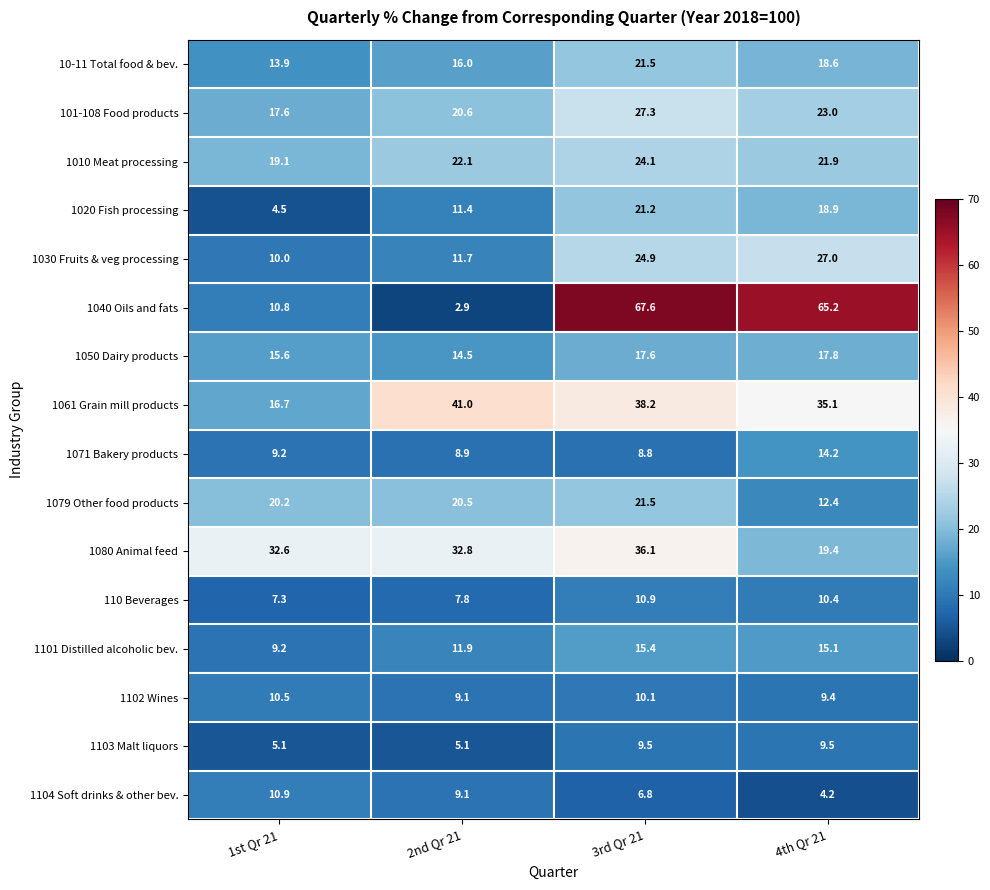

Which series has the largest total across all categories?

1040 Oils and fats